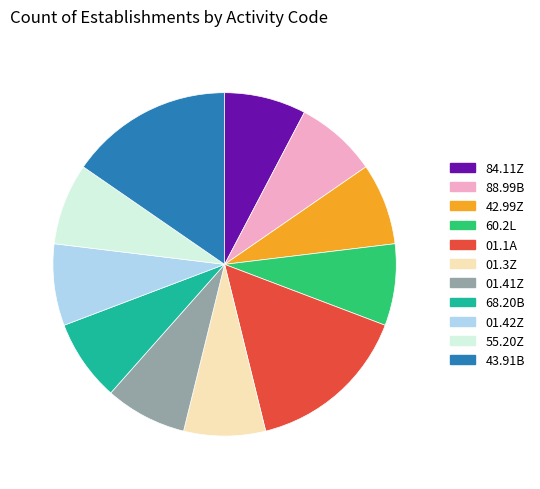

Is there a majority slice in this chart?

No